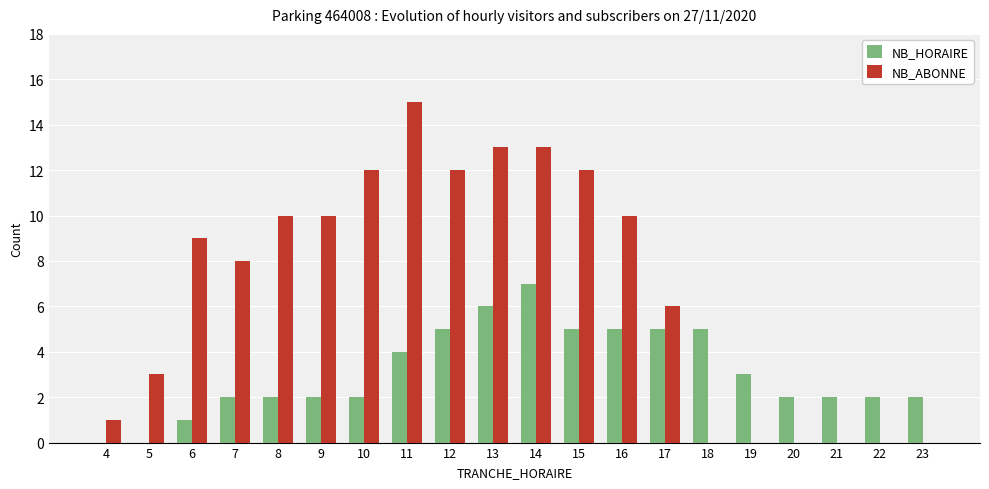

What is the sum of all NB_HORAIRE values?

62